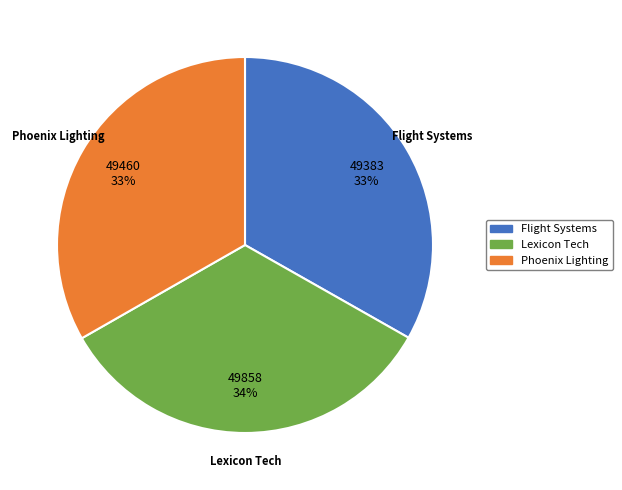

To the nearest percent, what is the average slice percentage?

33%